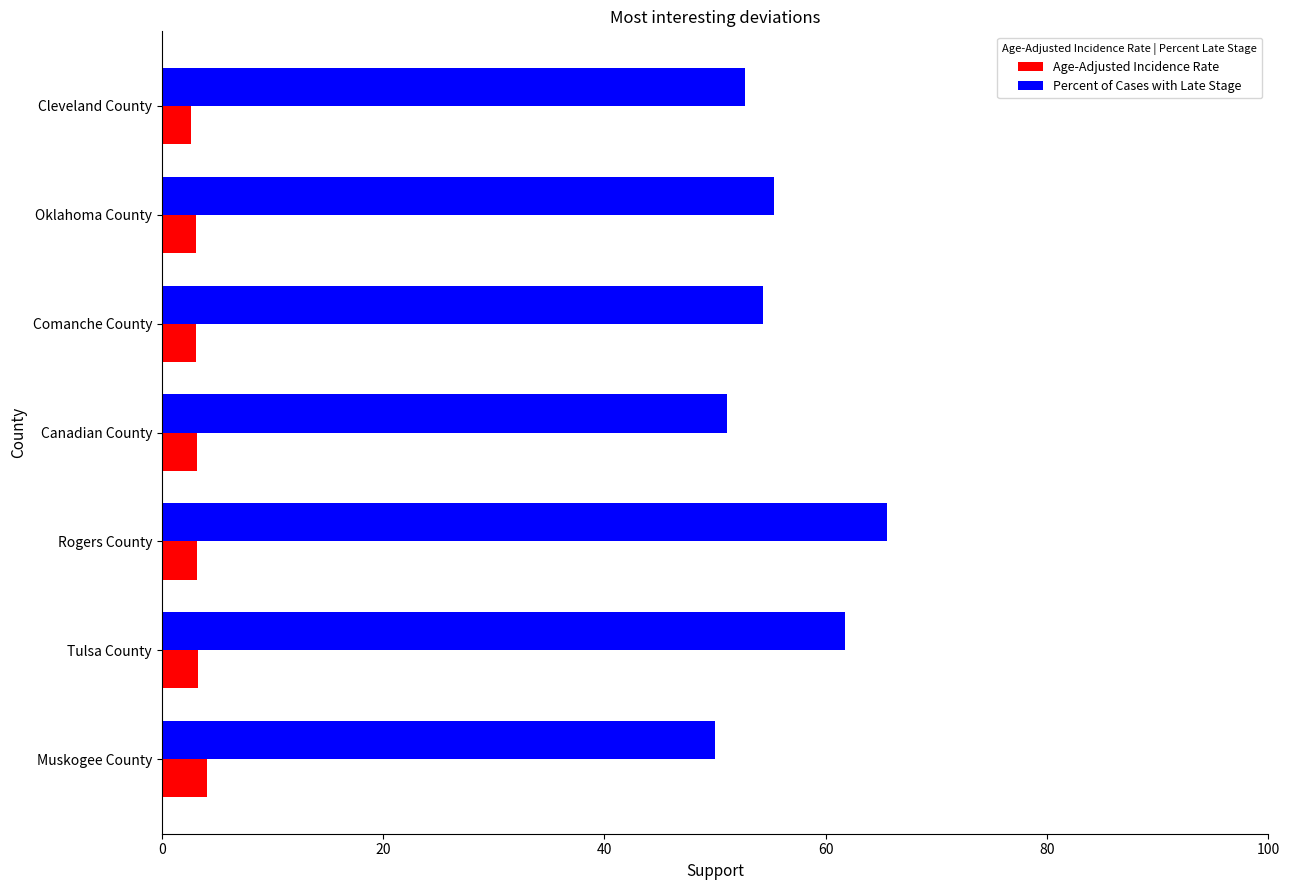

What is the sum of the Percent of Cases with Late Stage values at Canadian County and Comanche County?

105.4